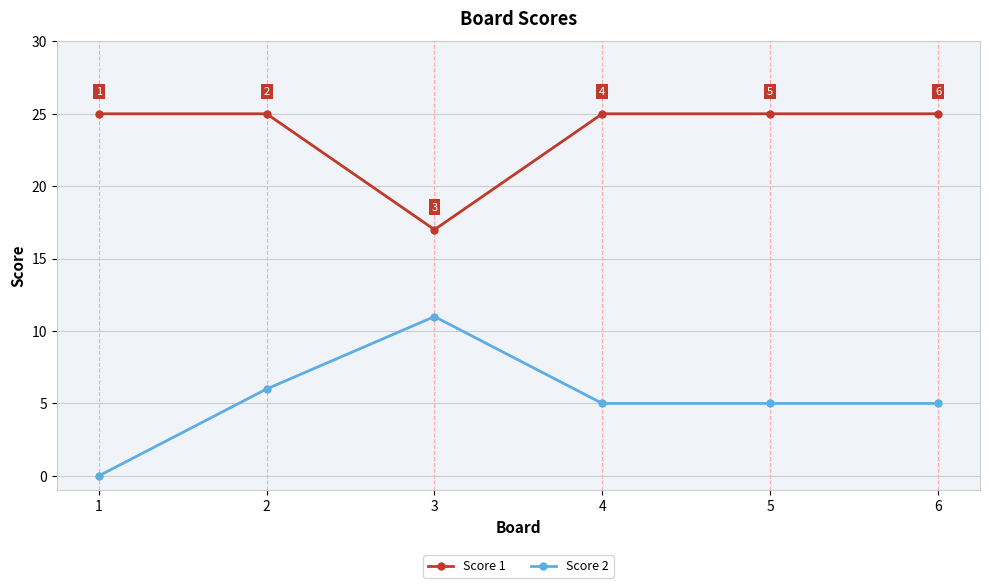

At which label does Score 2 reach its peak?

3